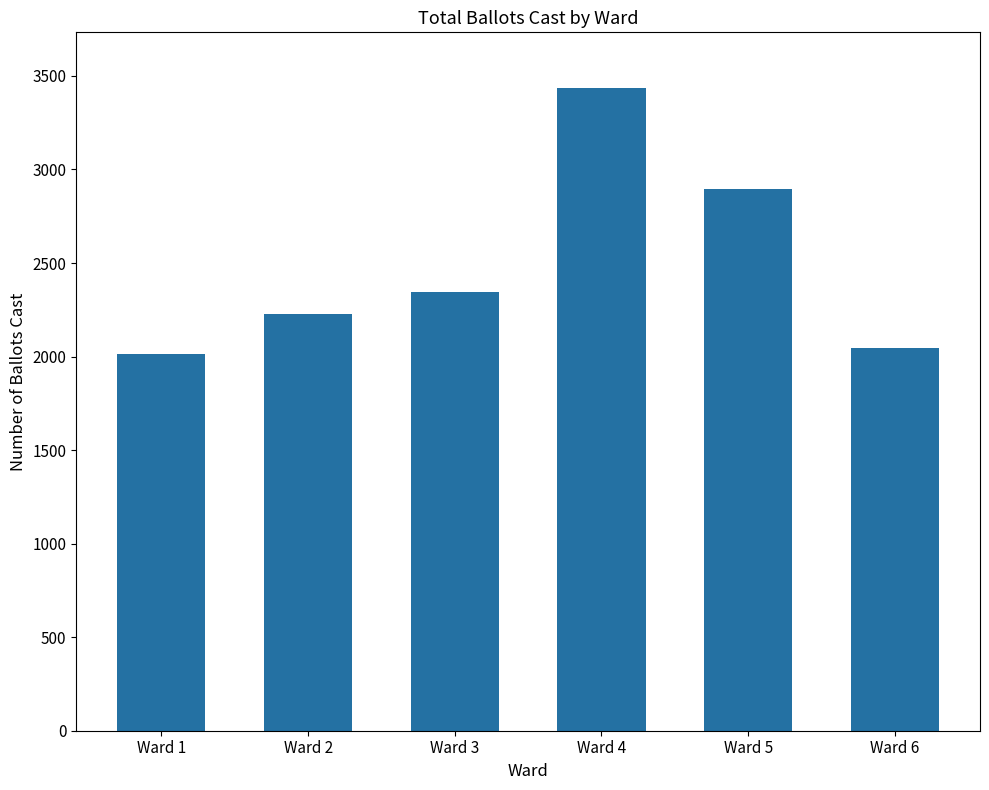

Approximately how many times larger is the value at Ward 1 compared to Ward 4?

0.6